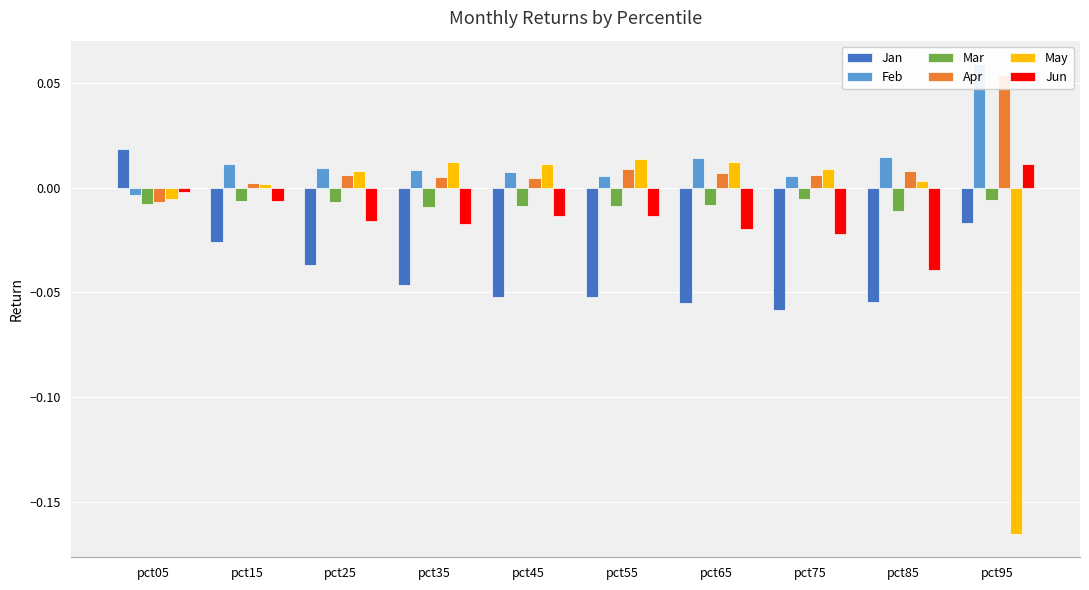

How many groups of bars are there?

10